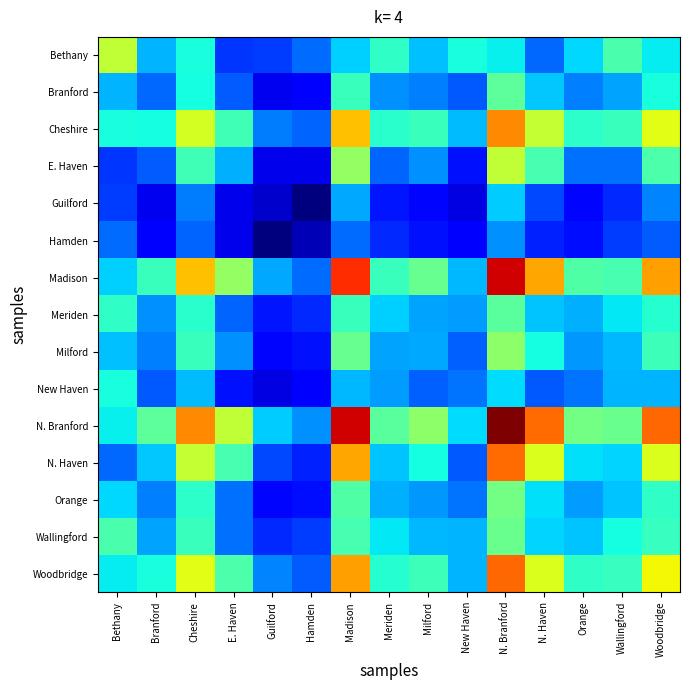

Rank the series by their maximum value, from lowest to highest.

Hamden, Guilford, New Haven, Meriden, Branford, Wallingford, Orange, Milford, E. Haven, Bethany, Cheshire, N. Haven, Woodbridge, Madison, N. Branford